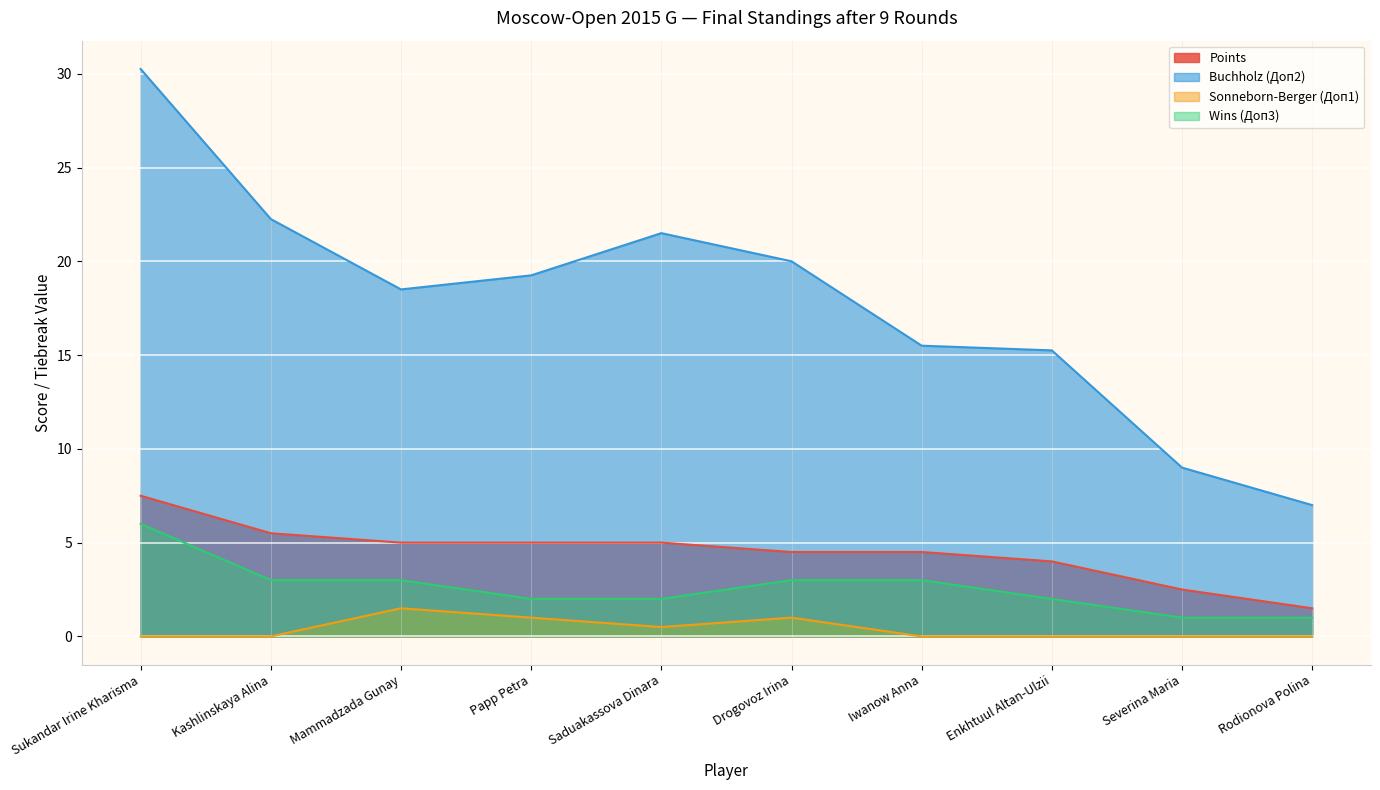

What is the difference between the second highest and second lowest values in the Buchholz (Доп2) series?

13.2